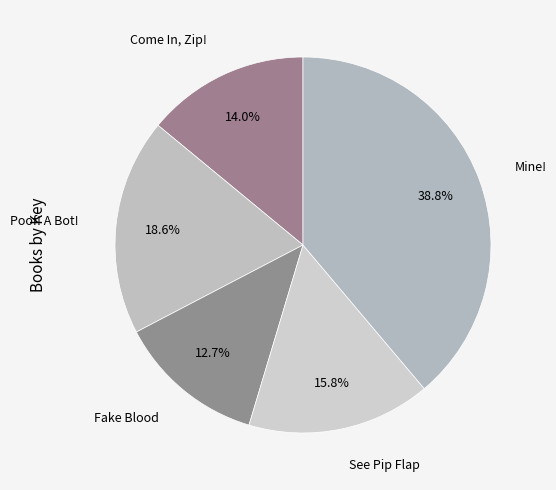

Count the number of slices in the pie.

5